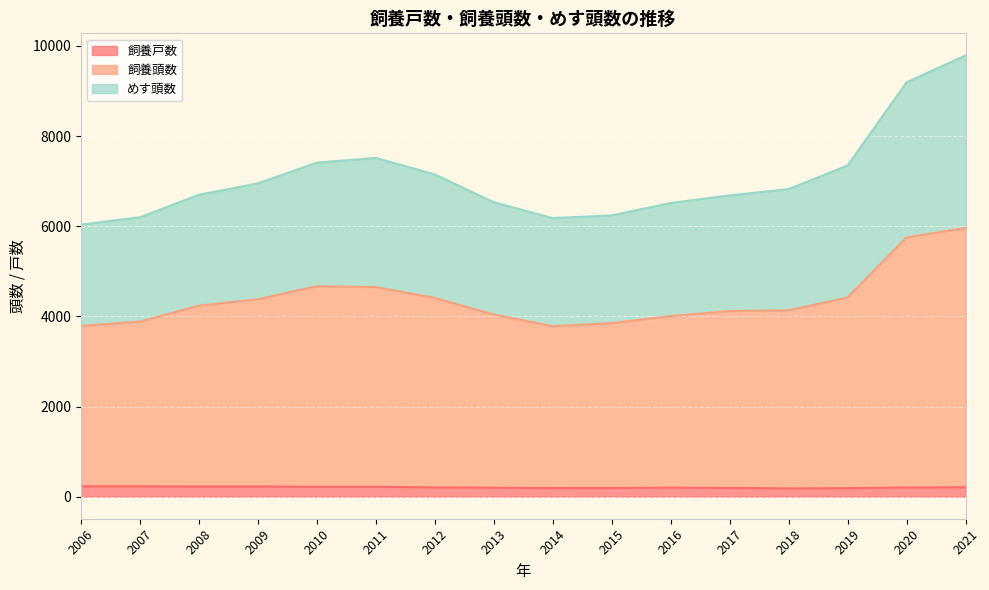

Which series has the widest spread of values?

めす頭数